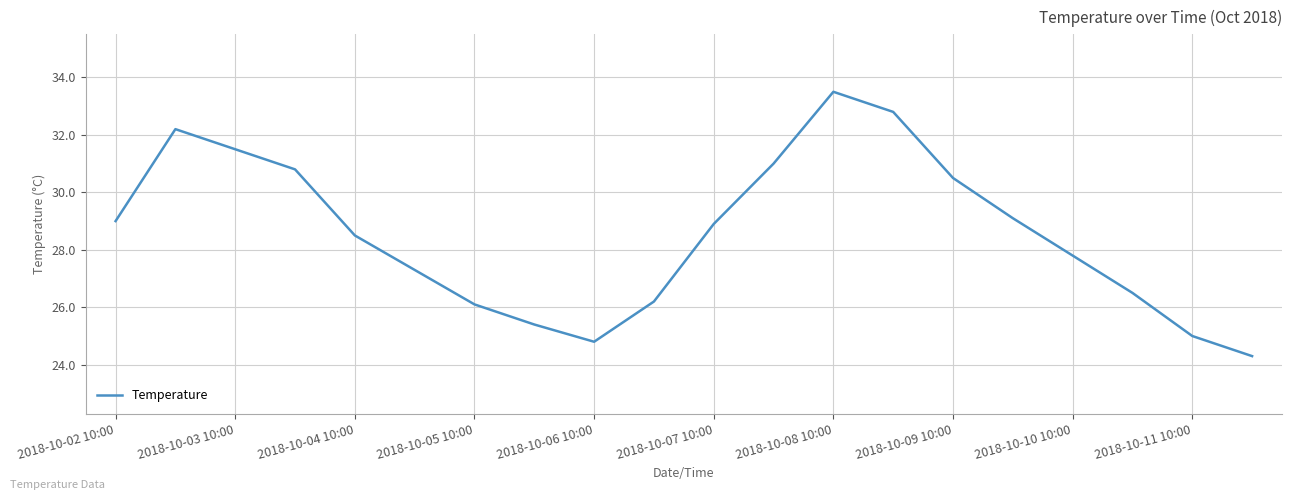

How many lines are shown in the chart?

1